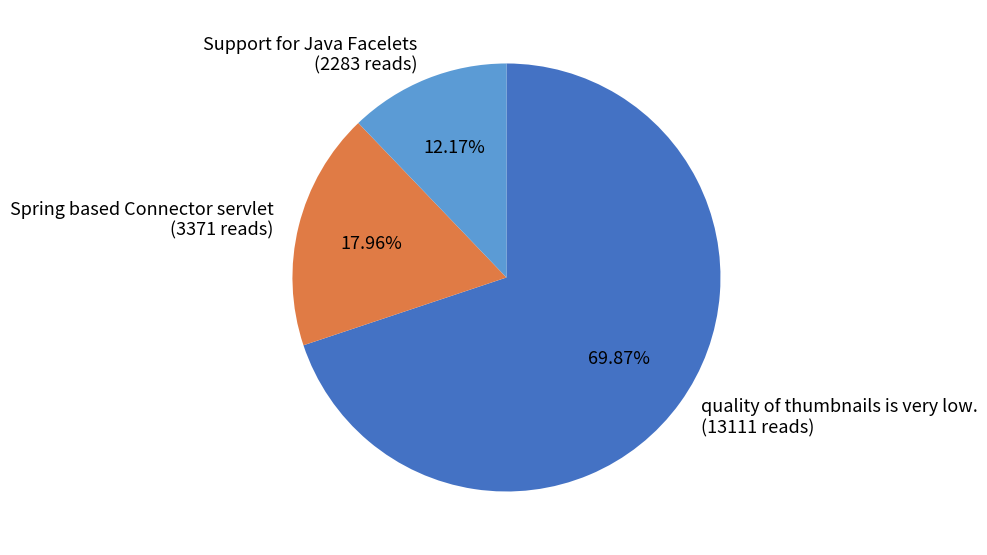

What is the total percentage of Support for Java Facelets and quality of thumbnails is very low.?

82.0%